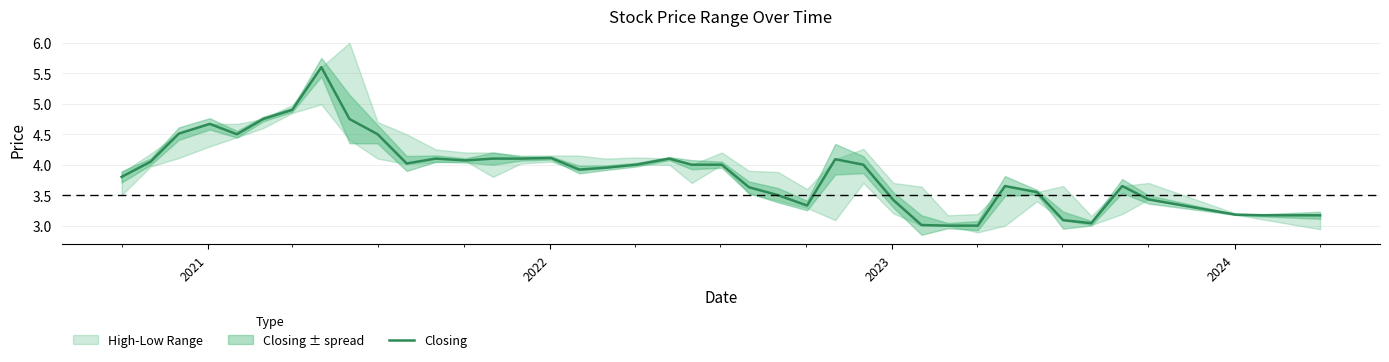

What is the value of the 7th point from the left?

4.9